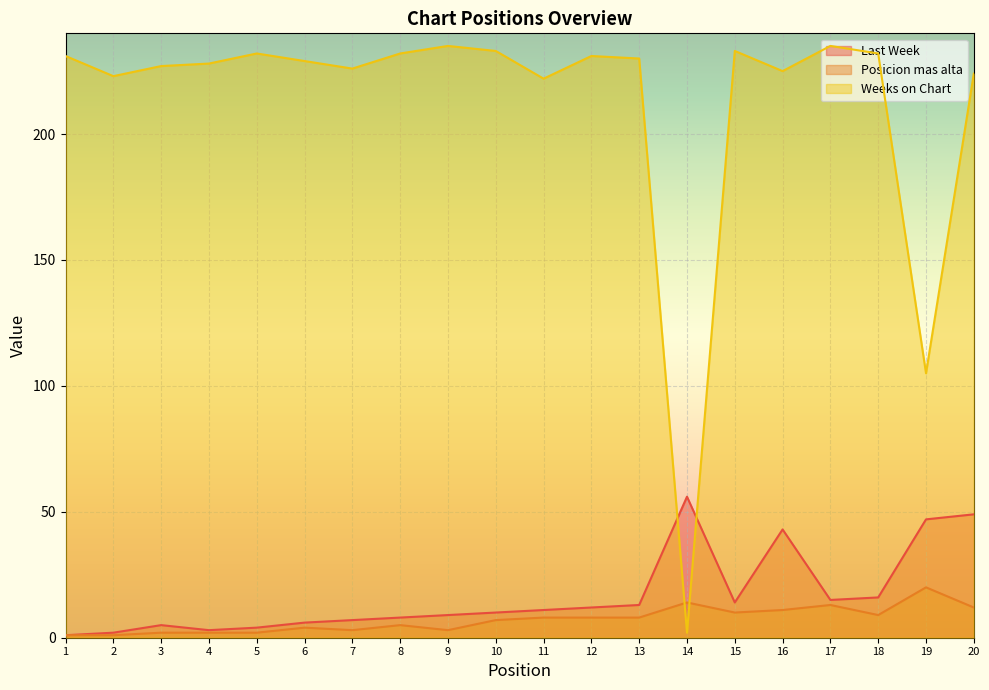

At which category does the chart reach its minimum across all series?

1